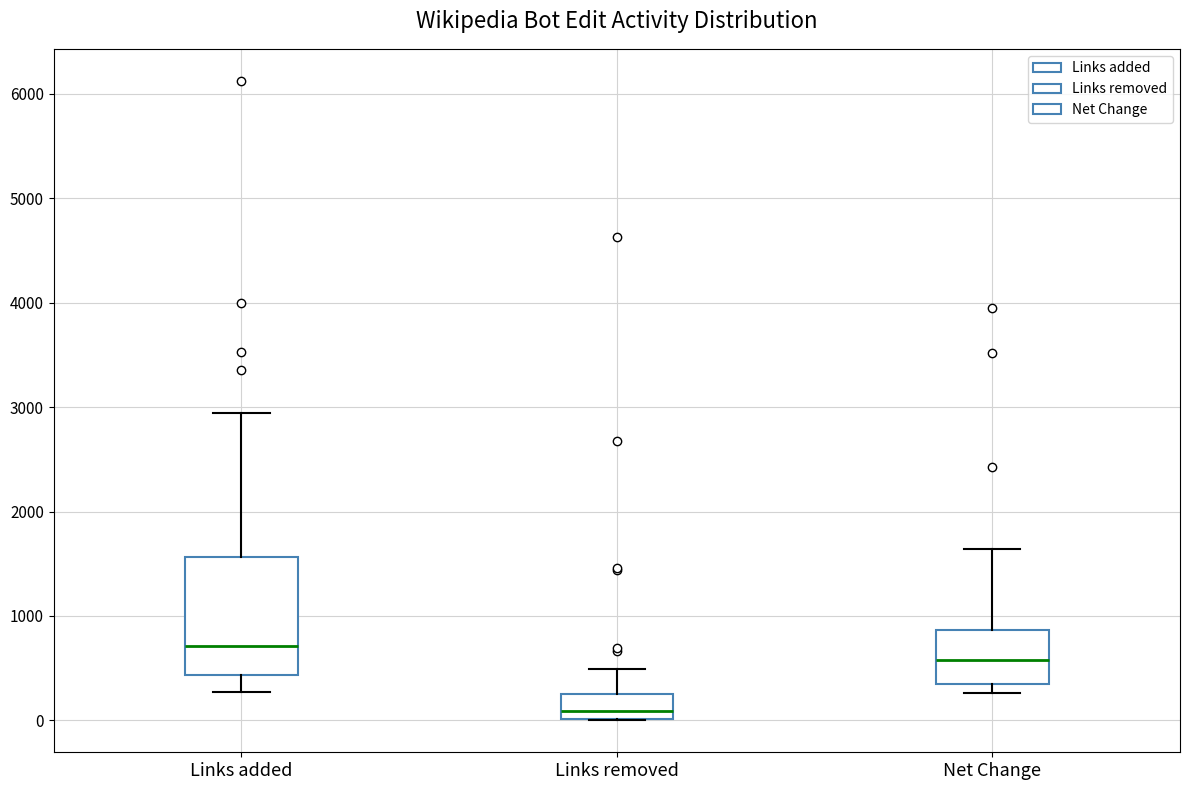

Reading left to right, transcribe this box plot: for each box, give where its median line is, the range the box spans, and where its two whiskers end, as read against the y-axis. The values are not printed on the chart, so give them approximately, as read against the axis.

Links added: median 700, box 400 to 1600, whiskers 300 to 2900
Links removed: median 100, box 0 to 300, whiskers 0 to 500
Net Change: median 600, box 400 to 900, whiskers 300 to 1600